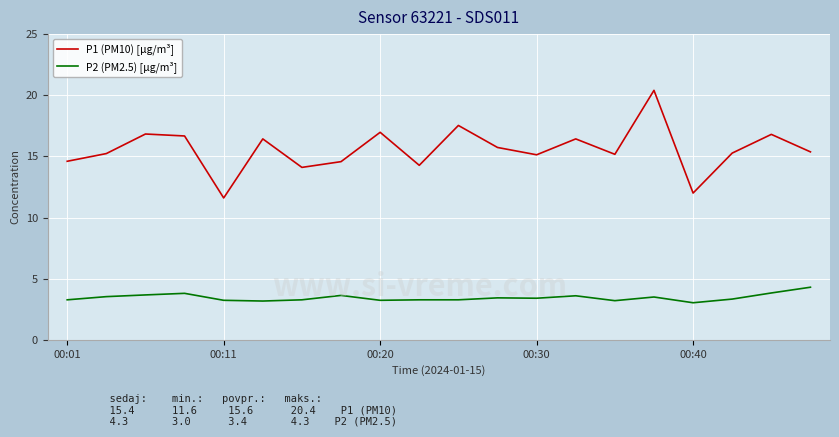

List the series in order of their overall mean, lowest first.

P2 (PM2.5) [µg/m³], P1 (PM10) [µg/m³]